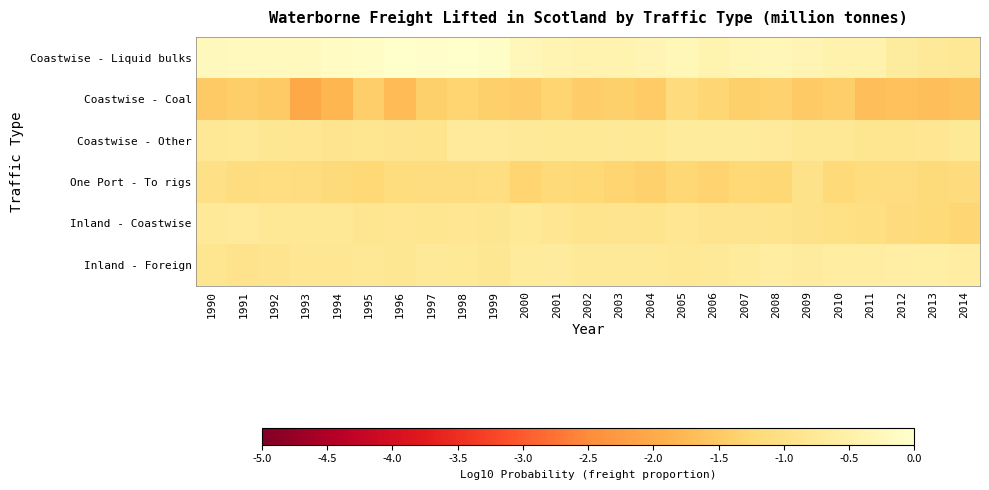

At which category does the chart reach its minimum across all series?

1993